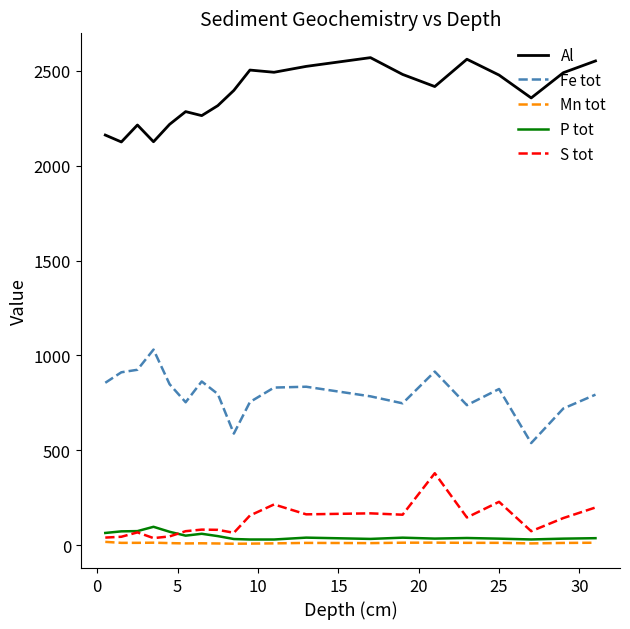

What are all the series names shown in the legend?

Al, Fe tot, Mn tot, P tot, S tot